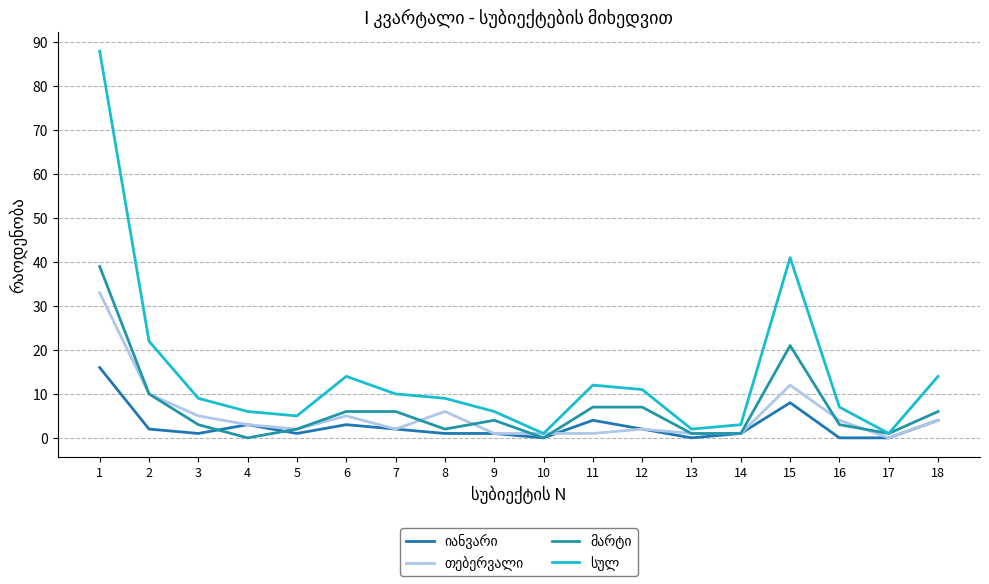

Which series ends up on top after the final intersection of იანვარი and თებერვალი?

იანვარი